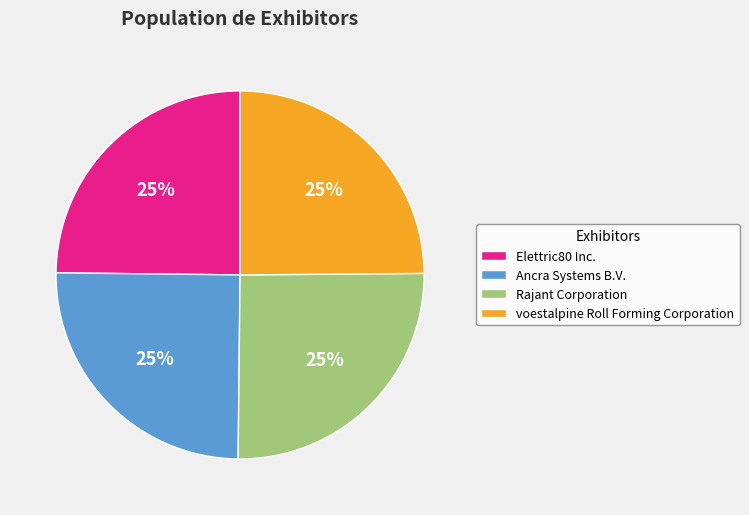

How many slices are in this pie chart?

4